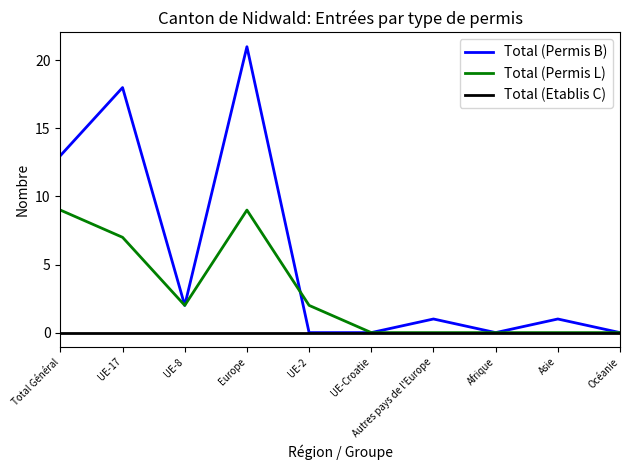

Reading right to left, list all the values displayed in this chart.

Total (Permis B): Océanie=0	Asie=1	Afrique=0	Autres pays de l'Europe=1	UE-Croatie=0	UE-2=0	Europe=21	UE-8=2	UE-17=18	Total Général=13
Total (Permis L): Océanie=0	Asie=0	Afrique=0	Autres pays de l'Europe=0	UE-Croatie=0	UE-2=2	Europe=9	UE-8=2	UE-17=7	Total Général=9
Total (Etablis C): Océanie=0	Asie=0	Afrique=0	Autres pays de l'Europe=0	UE-Croatie=0	UE-2=0	Europe=0	UE-8=0	UE-17=0	Total Général=0